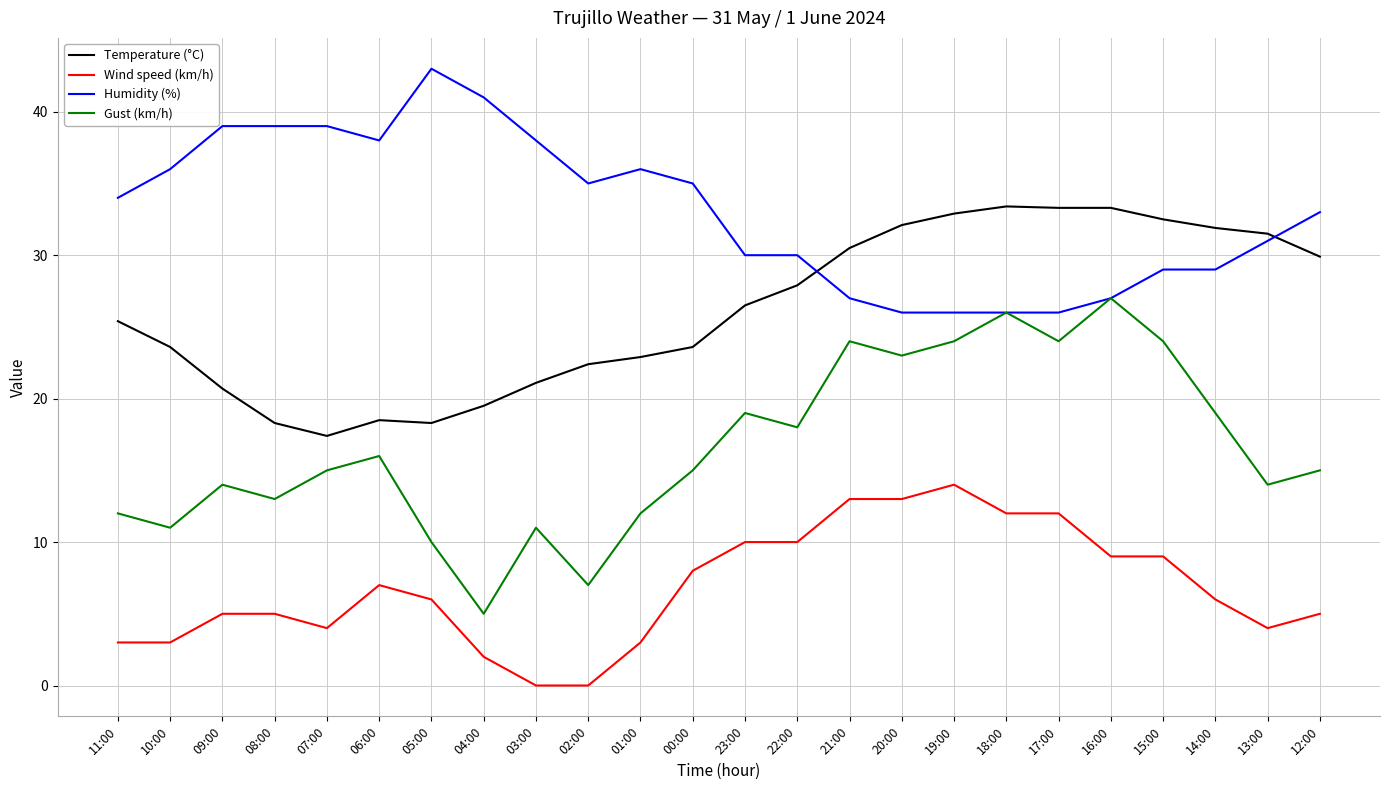

True or false: Wind speed (km/h) and Gust (km/h) cross at least once.

False